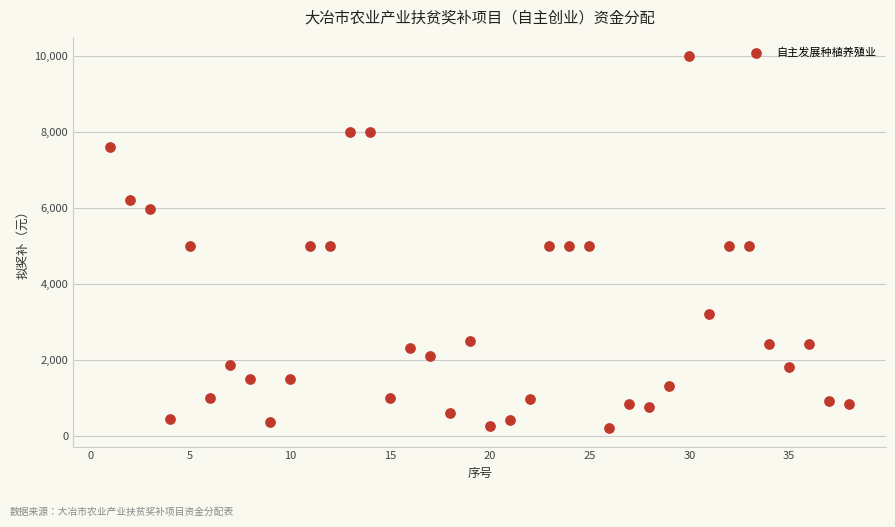

What is the range of X values (max minus min)?

37